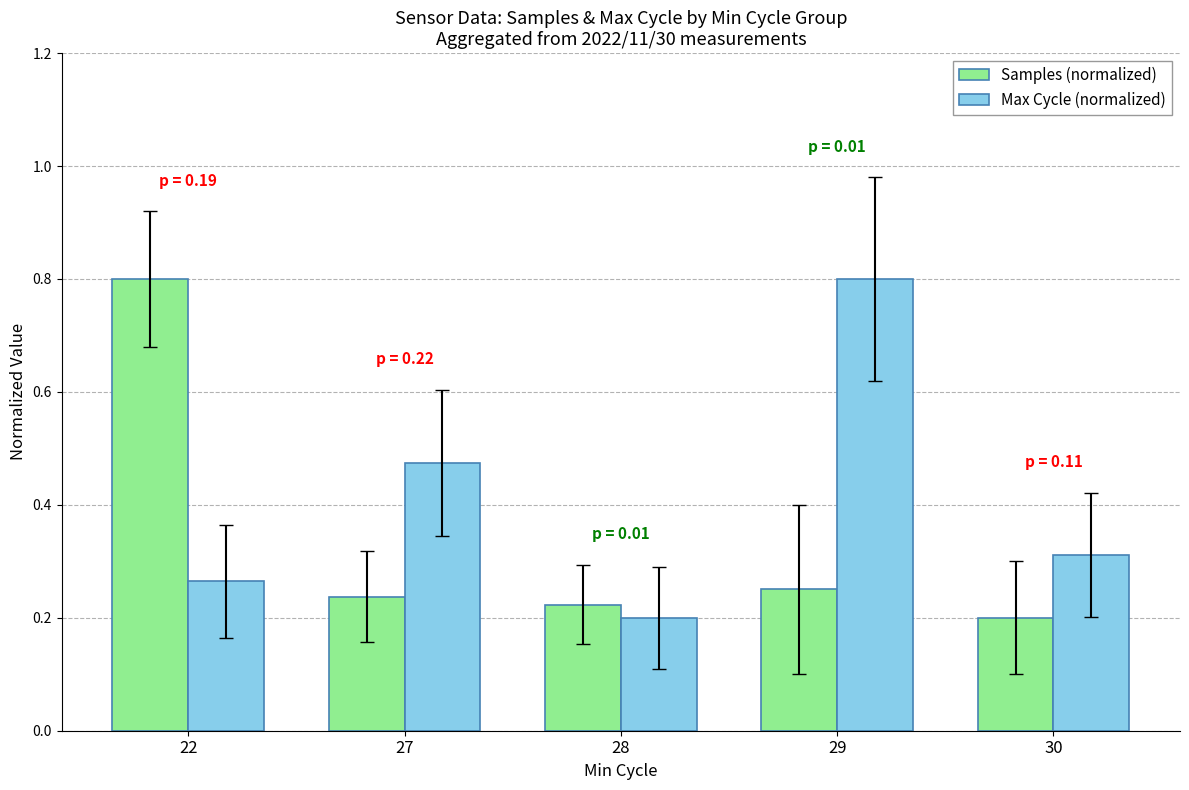

How many Max Cycle (normalized) values are between 0 and 1?

5